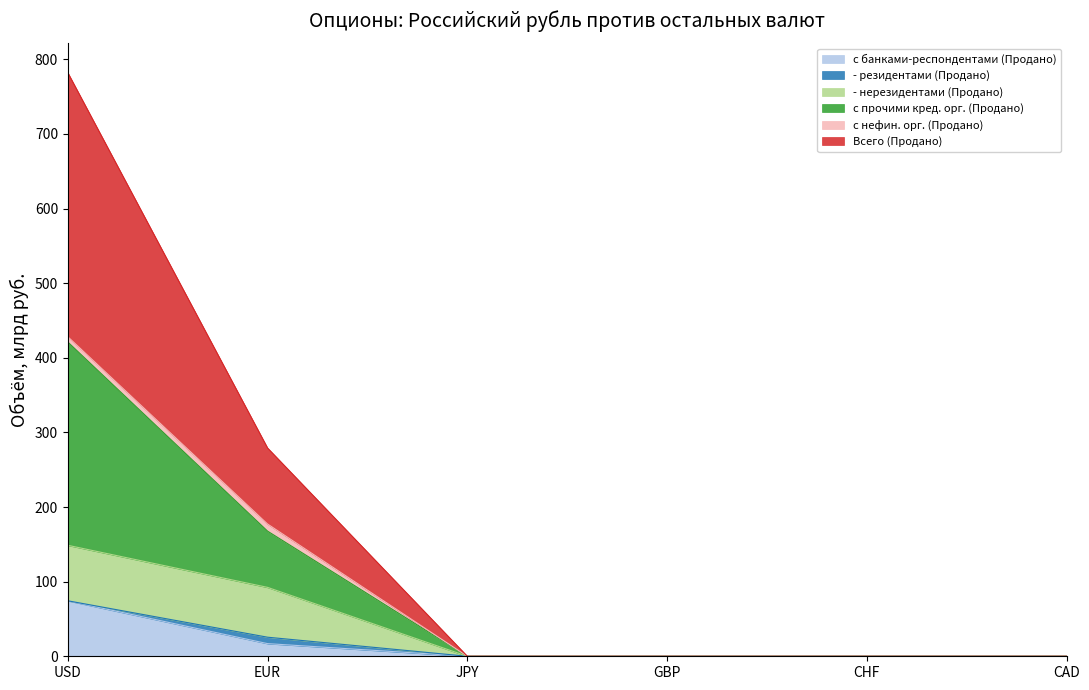

Which category has the highest value in the с банками-респондентами (Продано) series?

USD